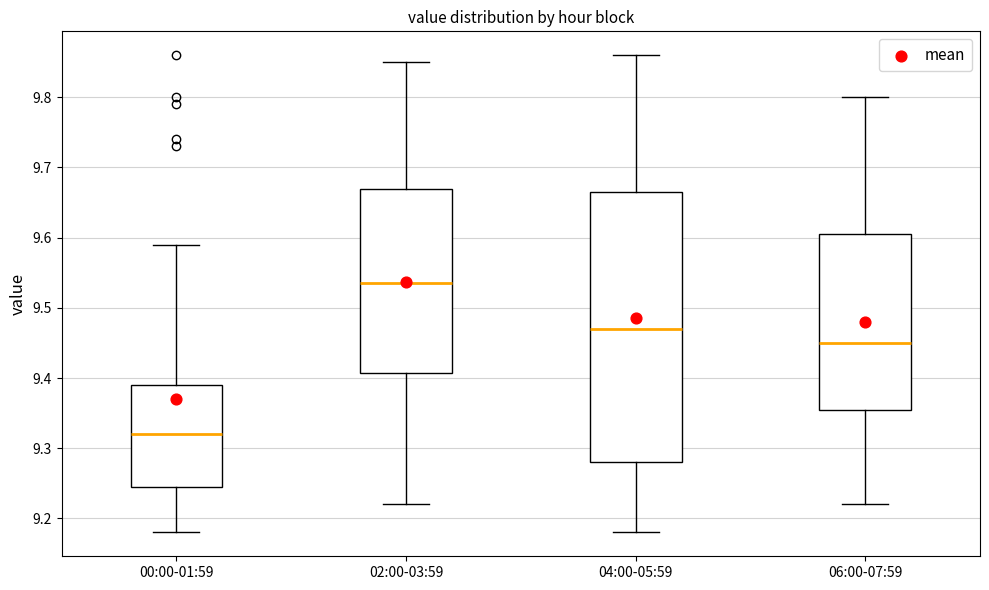

Reading left to right, read every box against the y-axis: the position of its median line, the range the box covers, and the ends of its whiskers. The values are not printed on the chart, so give them approximately, as read against the axis.

00:00-01:59: median 9.32, box 9.25 to 9.39, whiskers 9.18 to 9.59
02:00-03:59: median 9.54, box 9.41 to 9.67, whiskers 9.22 to 9.85
04:00-05:59: median 9.47, box 9.28 to 9.67, whiskers 9.18 to 9.86
06:00-07:59: median 9.45, box 9.36 to 9.61, whiskers 9.22 to 9.80